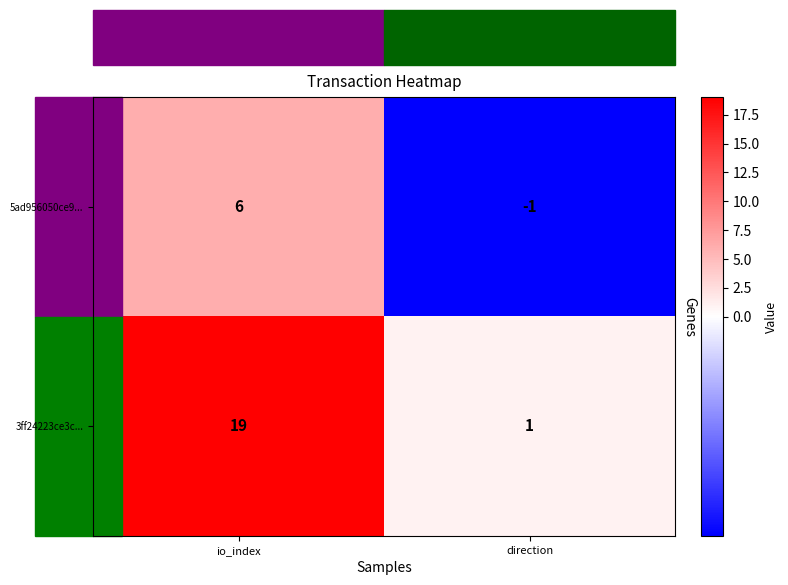

What is the sum of the 3ff24223ce3c... values at direction and io_index?

20